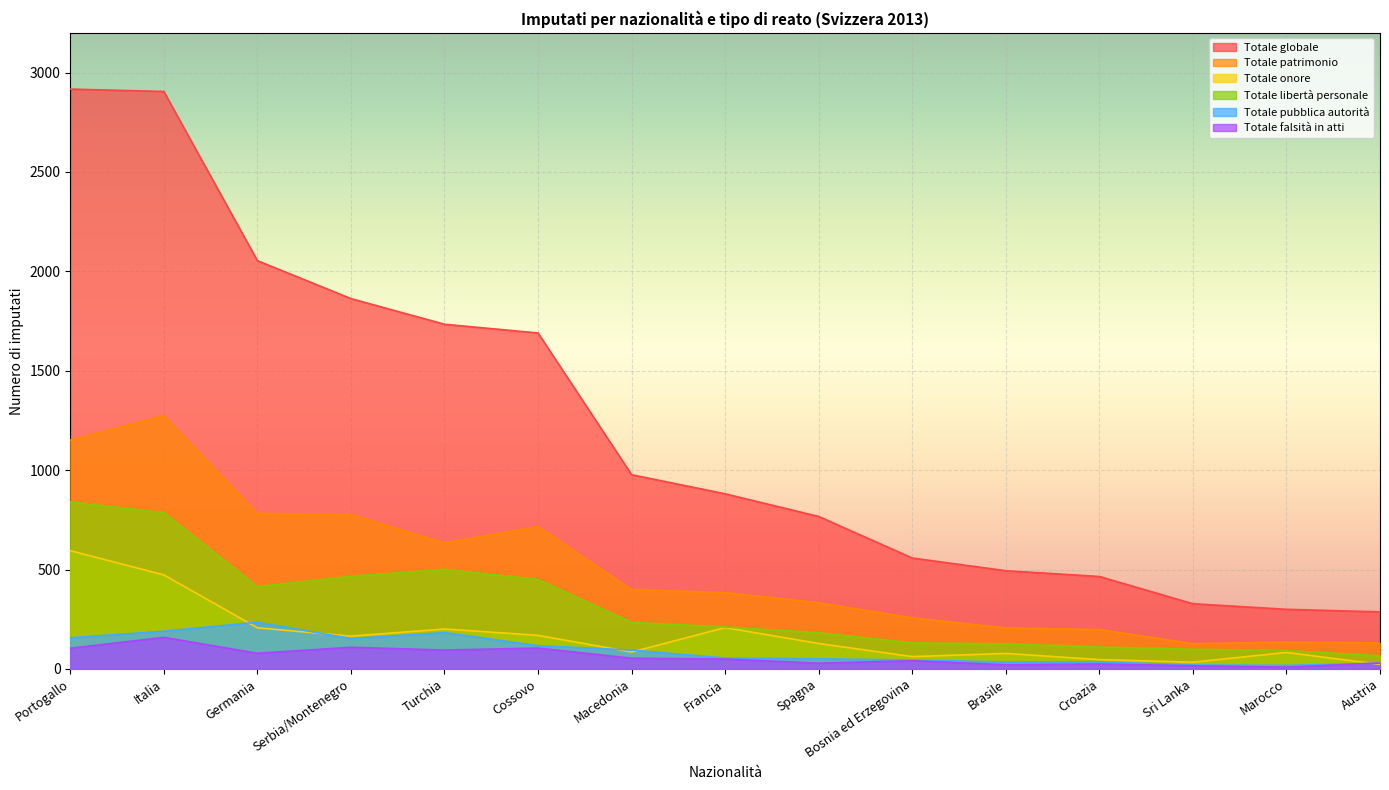

After their last crossing, which series has the higher values: Totale pubblica autorità or Totale onore?

Totale pubblica autorità